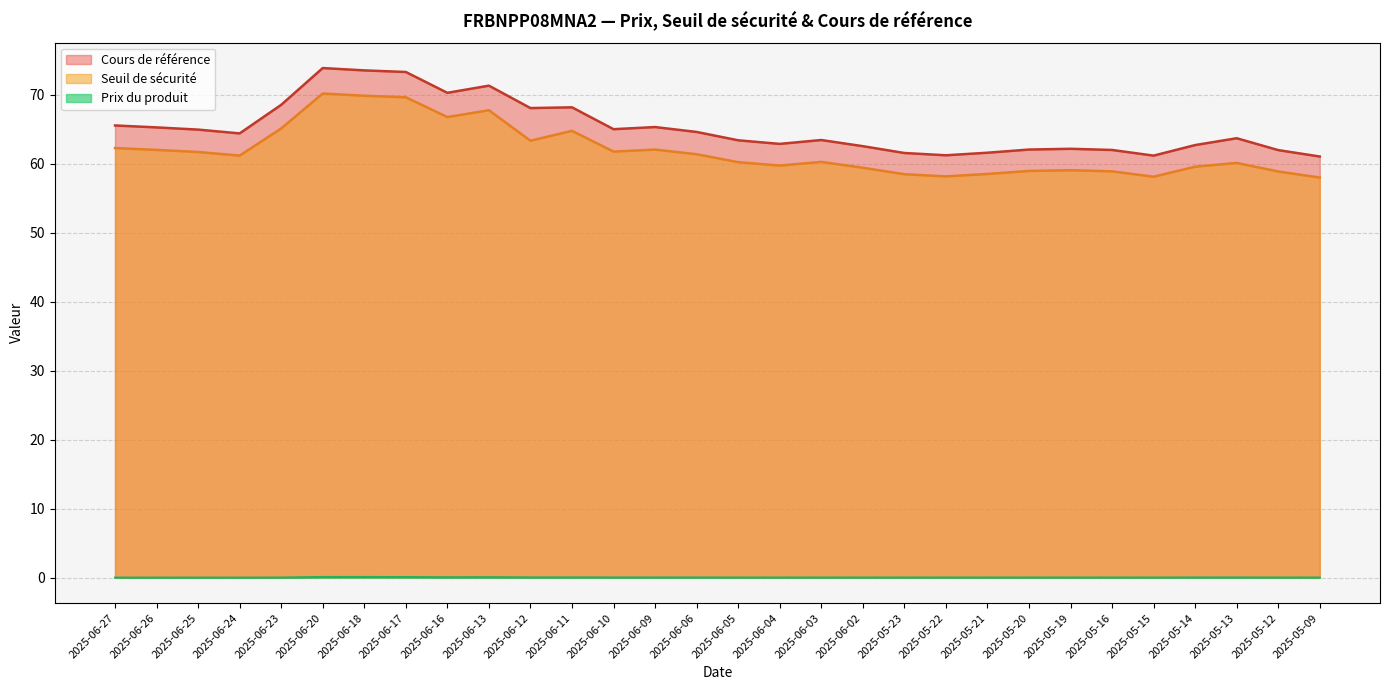

What is the spread (max minus min) of values at 2025-05-20?

62.0